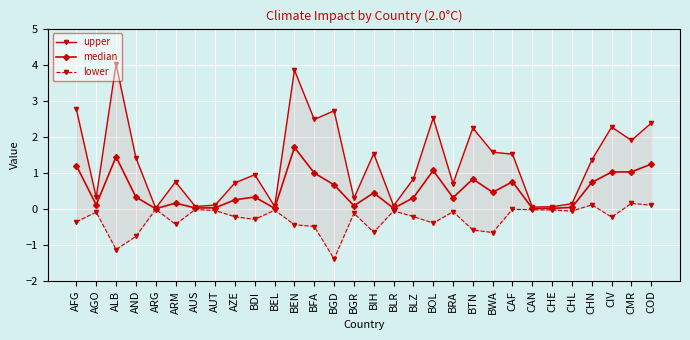

Which series has the largest total across all categories?

upper